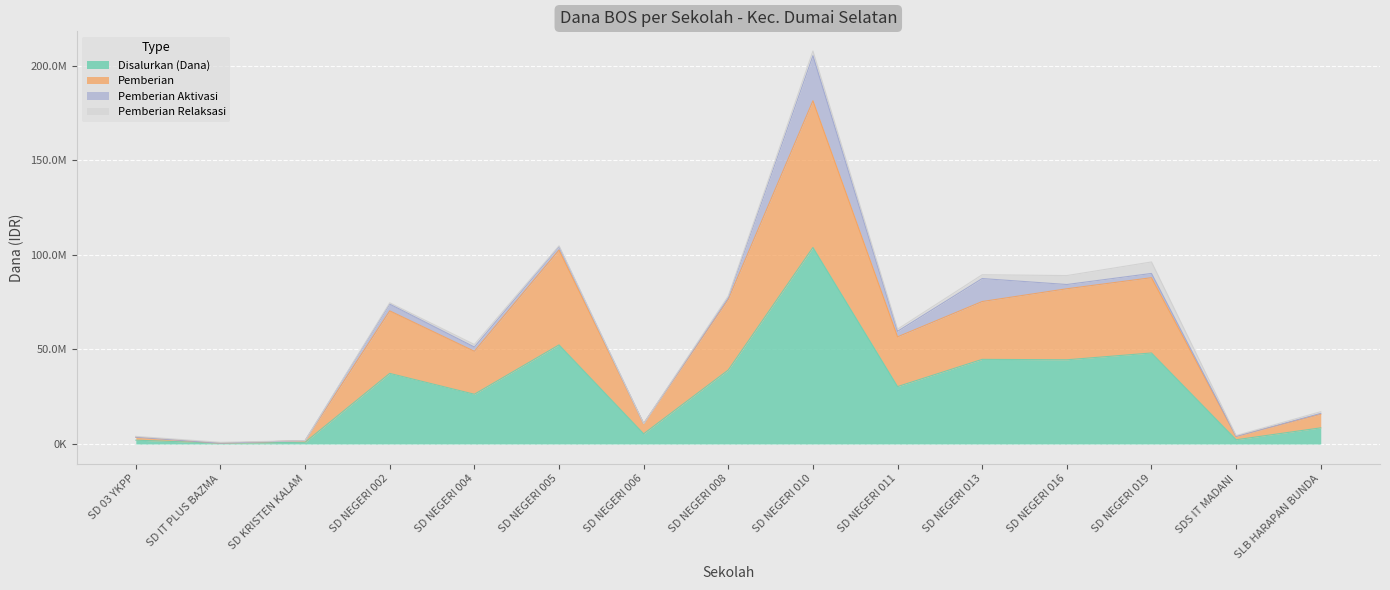

What are all the series names shown in the legend?

Disalurkan (Dana), Pemberian, Pemberian Aktivasi, Pemberian Relaksasi